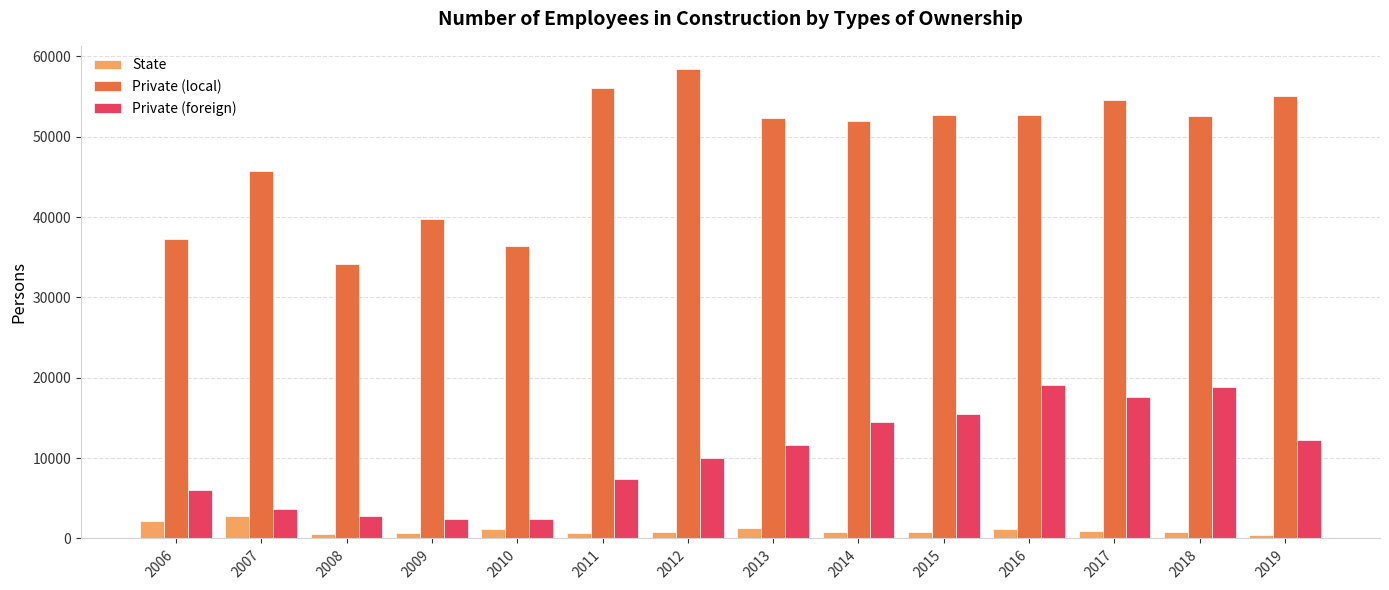

Does the chart contain stacked bars?

No